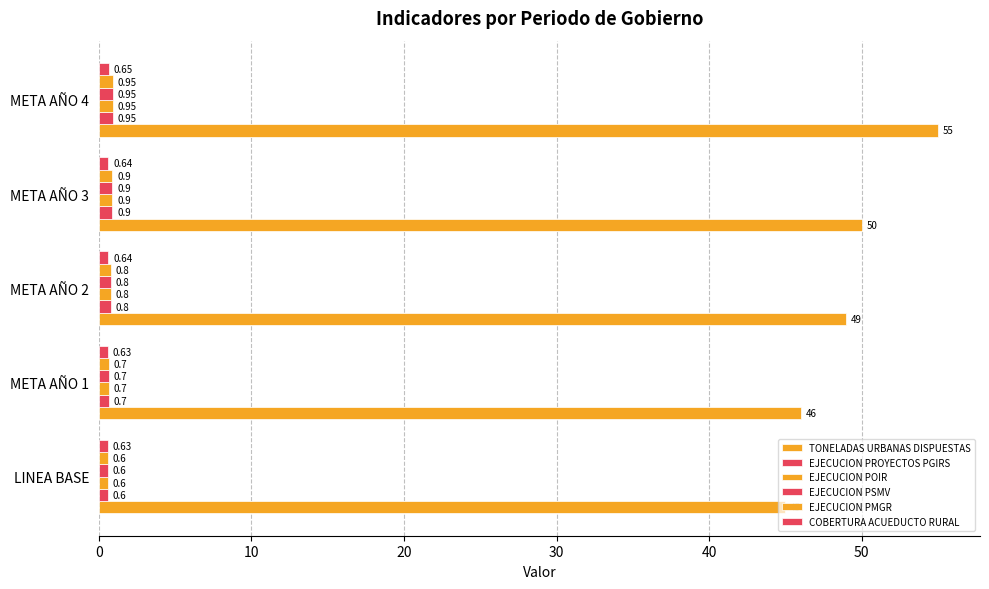

Count the number of categories in the chart.

5